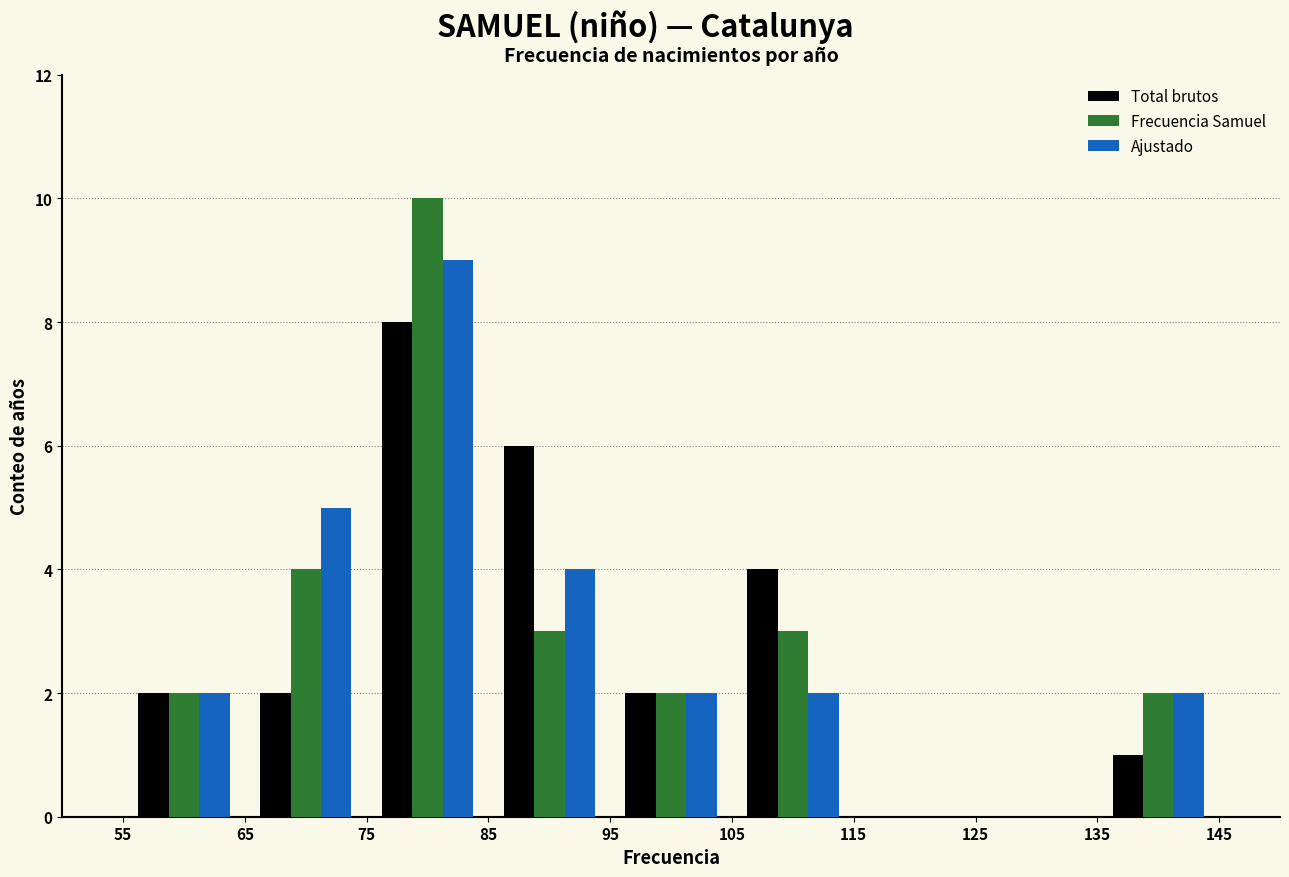

What is the height of the Frecuencia Samuel bar covering 65 to 75 on the x-axis? The values are not printed on the chart, so give them approximately, as read against the axis.

4